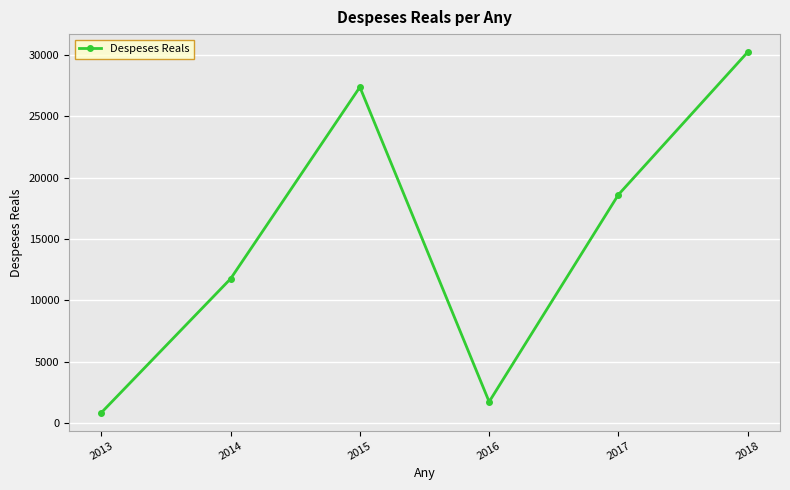

How many series are shown in this chart?

1